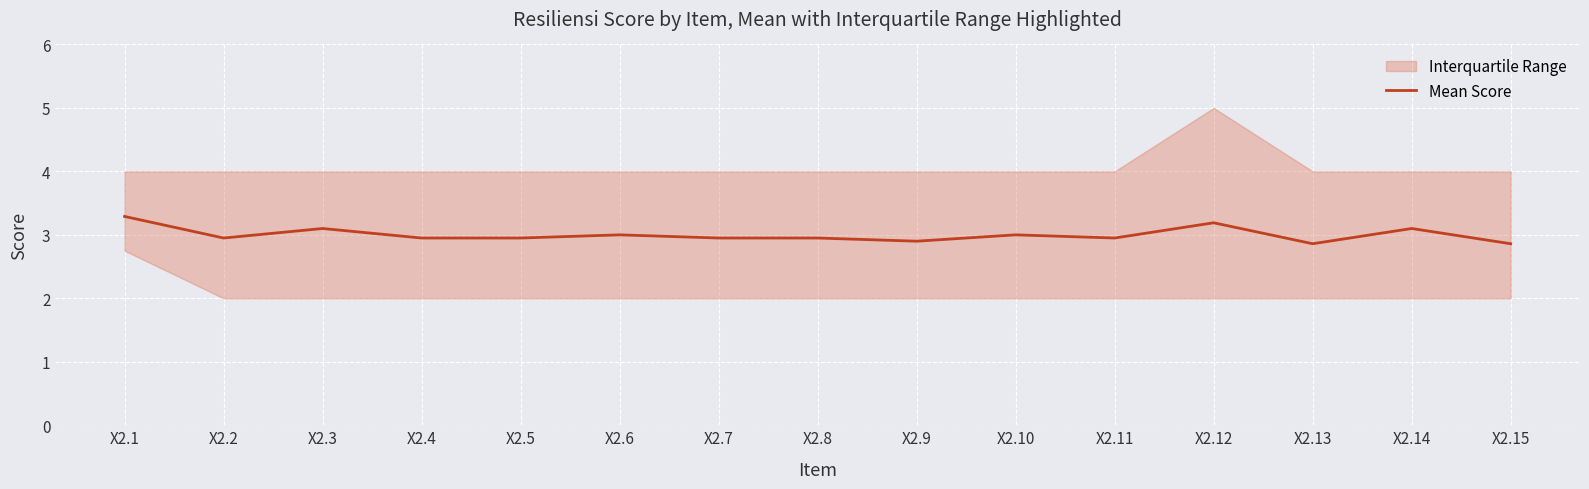

Rank the categories by value from lowest to highest.

X2.13, X2.15, X2.9, X2.2, X2.4, X2.5, X2.7, X2.8, X2.11, X2.6, X2.10, X2.3, X2.14, X2.12, X2.1